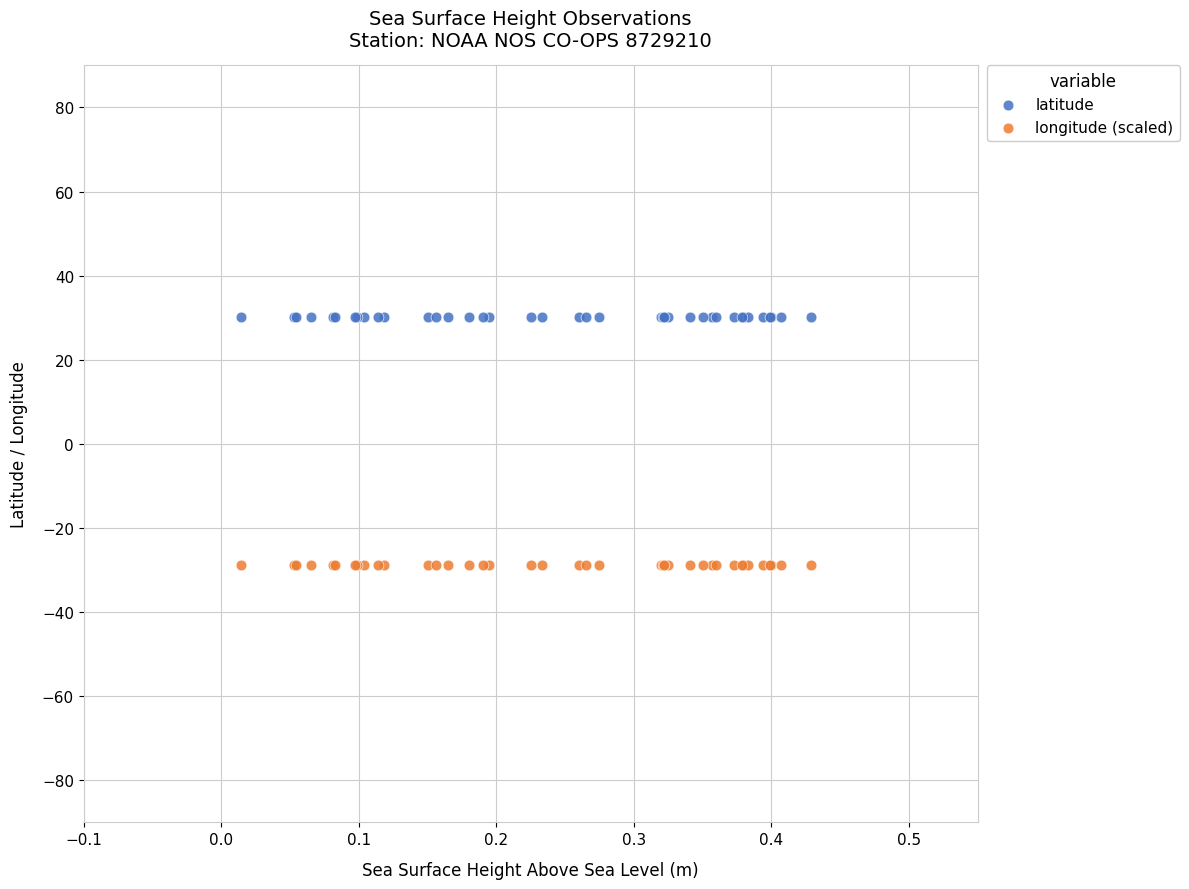

Which series reaches the minimum Y coordinate?

longitude (scaled)